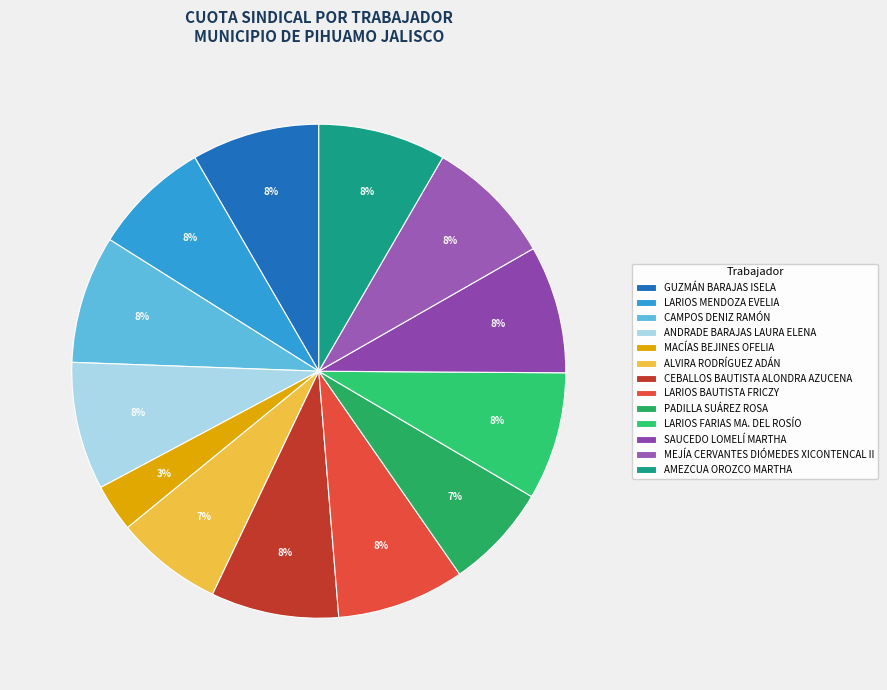

Rank the categories by value from highest to lowest.

GUZMÁN BARAJAS ISELA, CAMPOS DENIZ RAMÓN, ANDRADE BARAJAS LAURA ELENA, CEBALLOS BAUTISTA ALONDRA AZUCENA, LARIOS BAUTISTA FRICZY, LARIOS FARIAS MA. DEL ROSÍO, SAUCEDO LOMELÍ MARTHA, MEJÍA CERVANTES DIÓMEDES XICONTENCAL II, AMEZCUA OROZCO MARTHA, LARIOS MENDOZA EVELIA, ALVIRA RODRÍGUEZ ADÁN, PADILLA SUÁREZ ROSA, MACÍAS BEJINES OFELIA